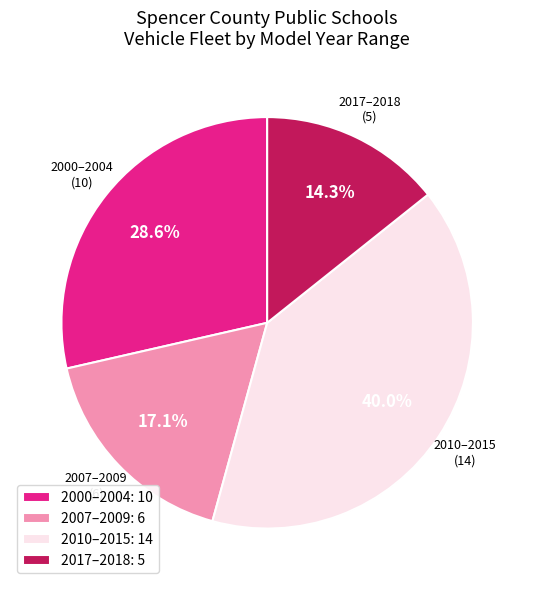

What is the smallest slice in the pie chart?

2017–2018: 5